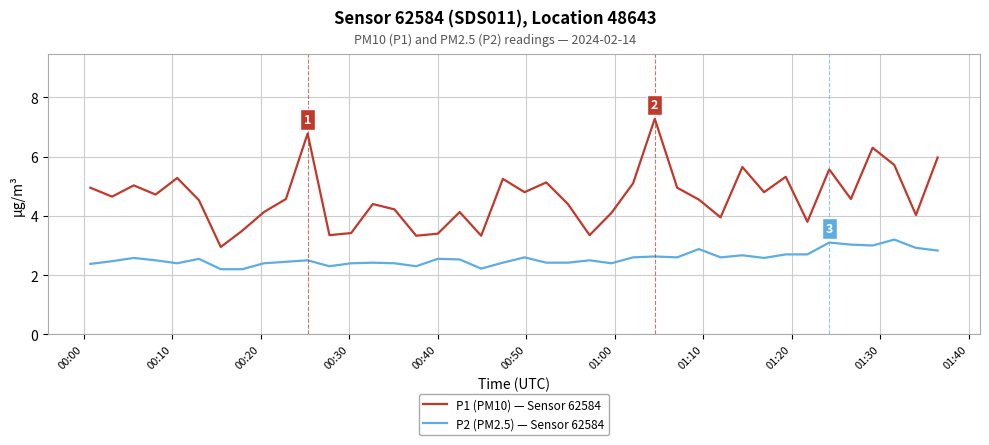

What are all the series names shown in the legend?

P1 (PM10) — Sensor 62584, P2 (PM2.5) — Sensor 62584